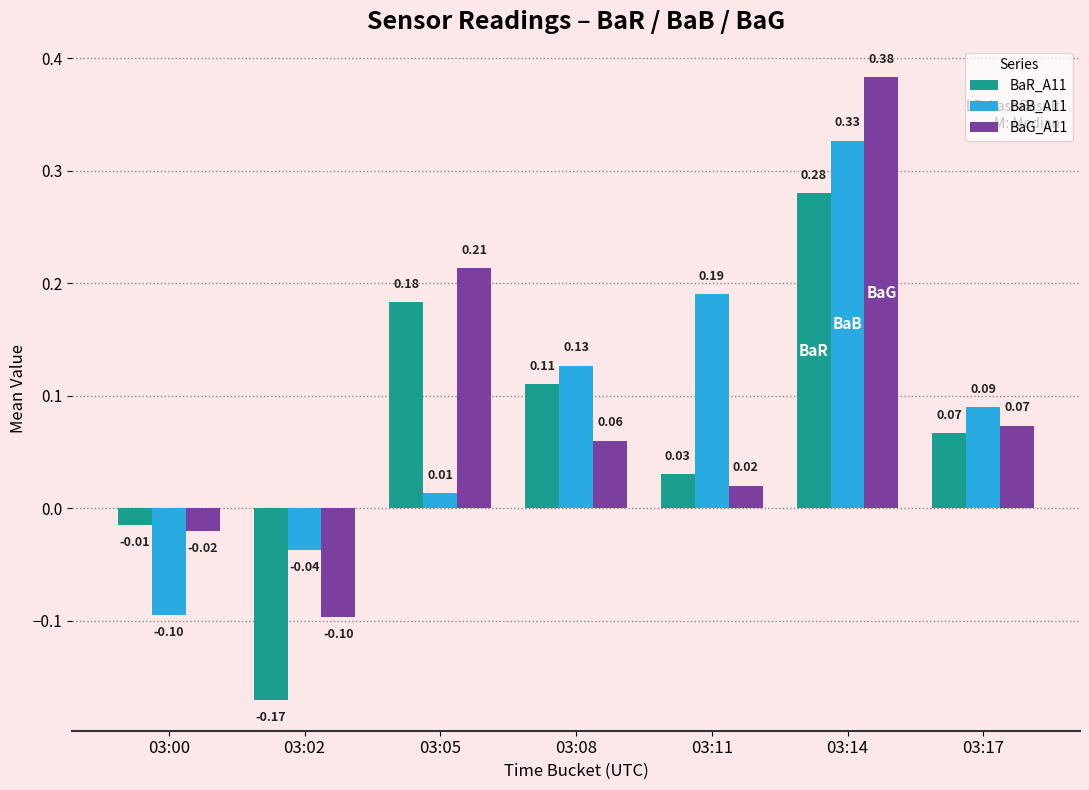

Which series has the largest total across all categories?

BaG_A11